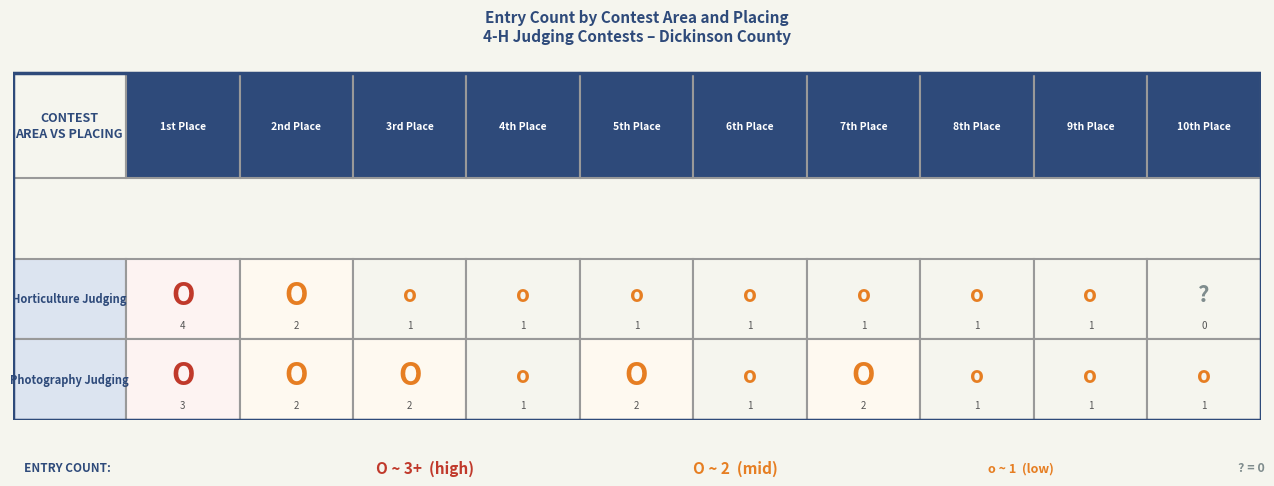

The value of 4-H Judging Contests / Photography Judging at 3 is 2. True or false?

False